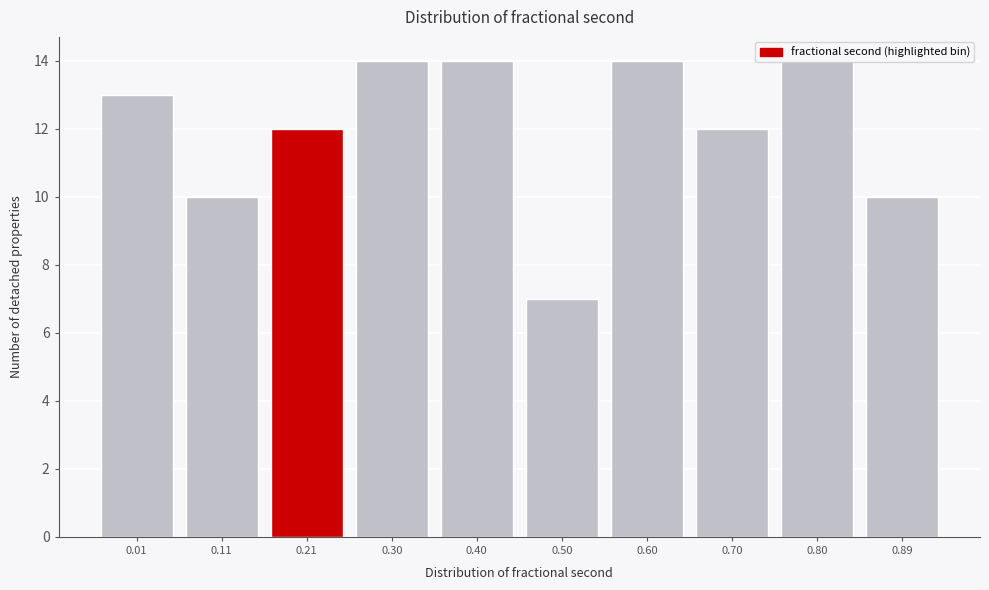

The value at 0.80 is 8. True or false?

False